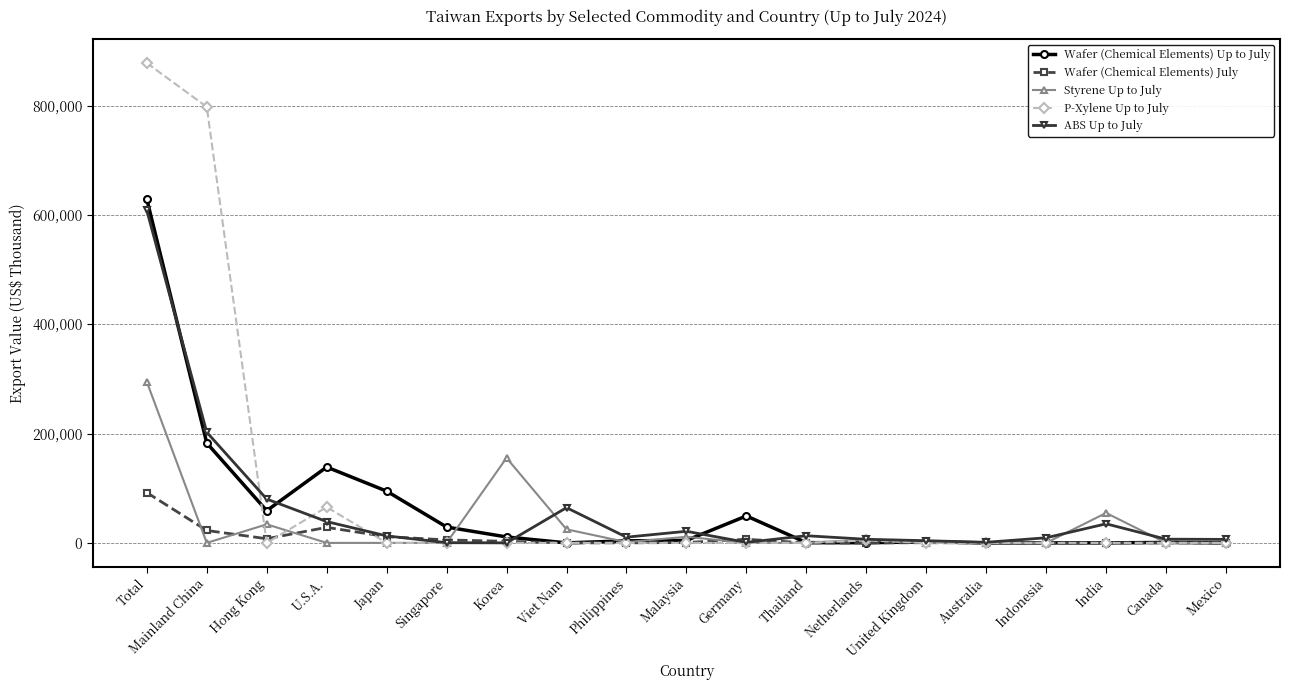

How many lines are shown in the chart?

5